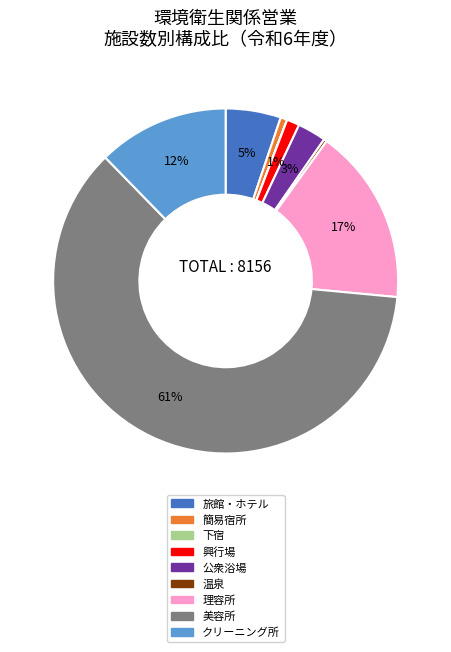

Do クリーニング所 and 簡易宿所 together represent more than half of the pie?

No